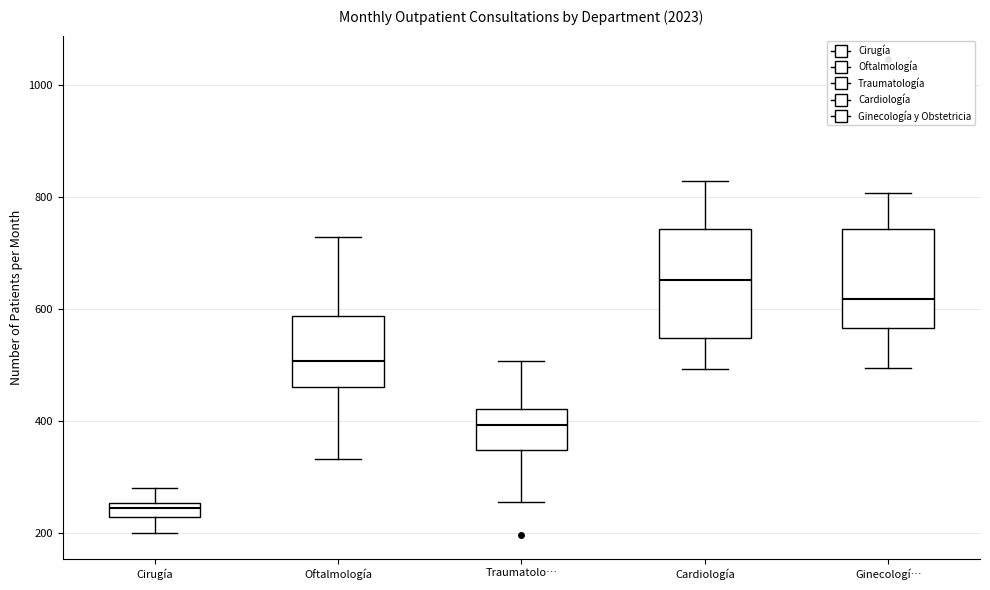

Where is the lower edge of the box for Cardiología on the y-axis? The values are not printed on the chart, so give them approximately, as read against the axis.

540